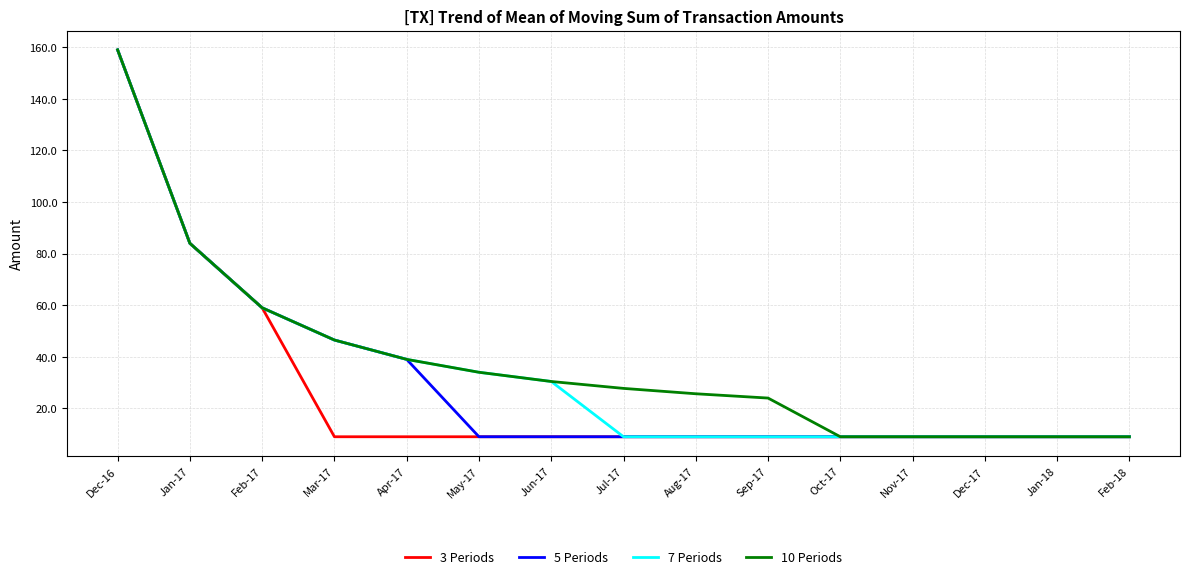

What is the sum of all 3 Periods values?

410.0